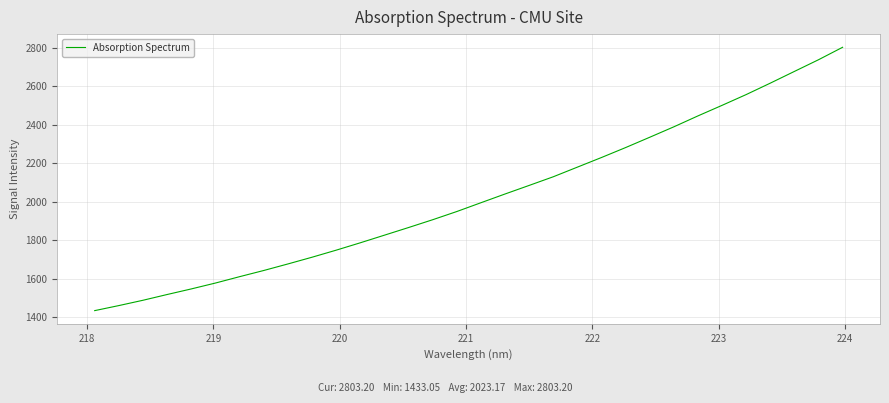

What is the maximum value shown in the chart?

2803.2